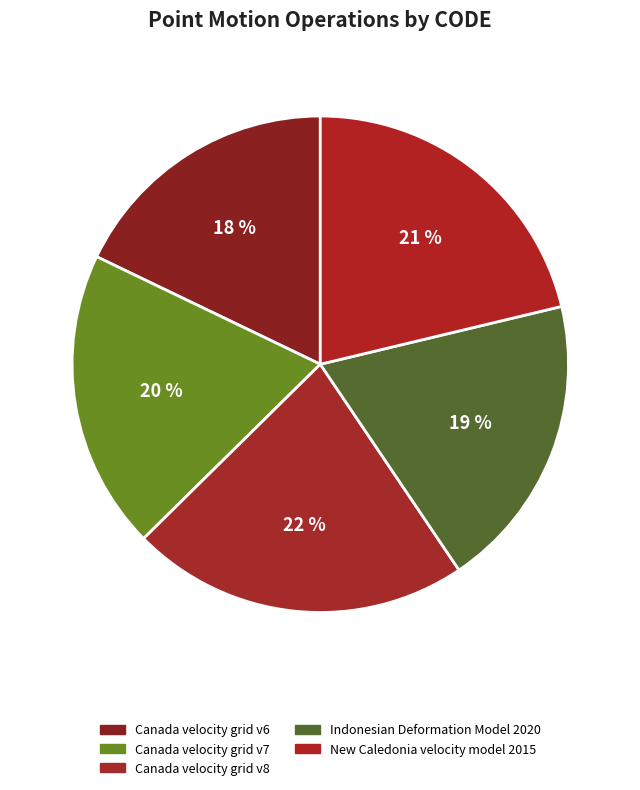

How many slices are in this pie chart?

5